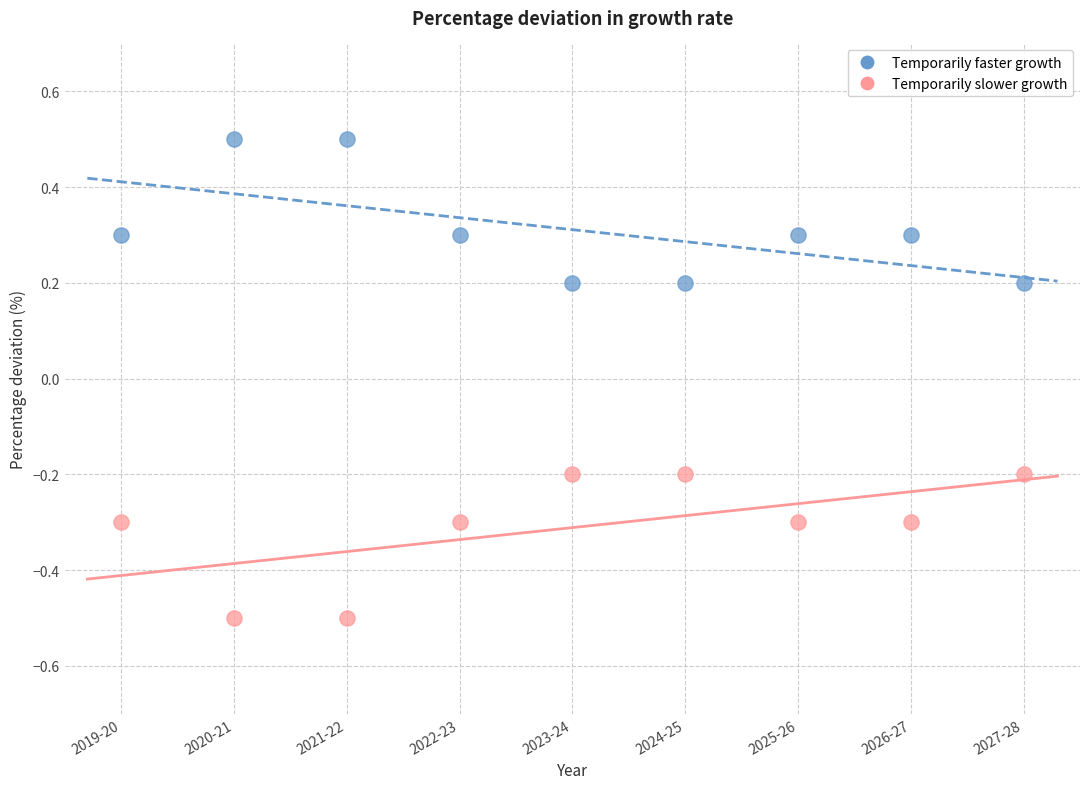

Which series contains the highest Y value?

Temporarily faster growth